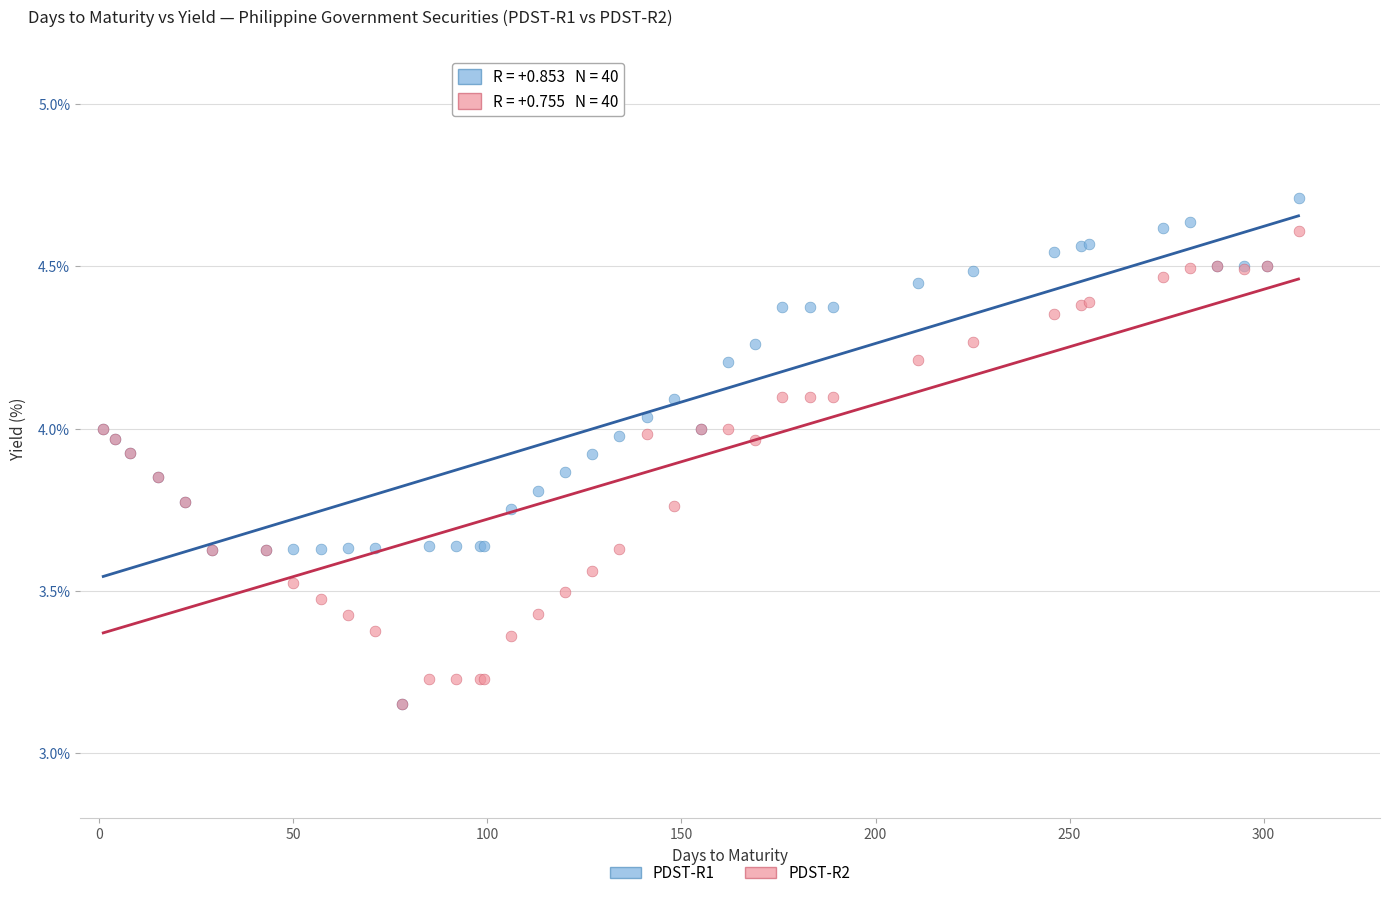

Which series has the widest spread of Y values?

PDST-R1